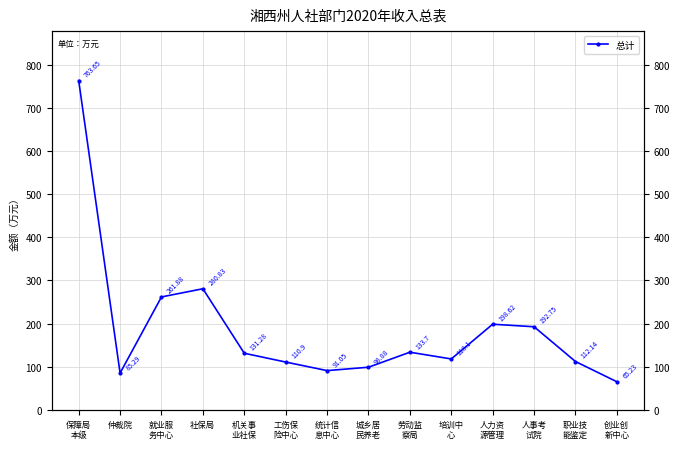

What is the smallest value displayed?

65.2